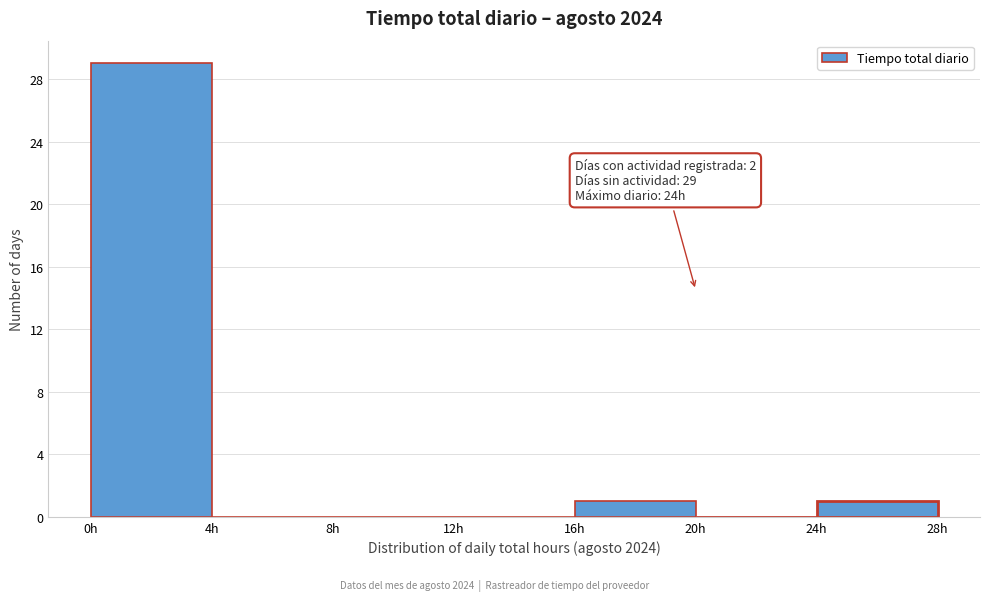

Which range on the x-axis has the tallest bar?

0 to 4